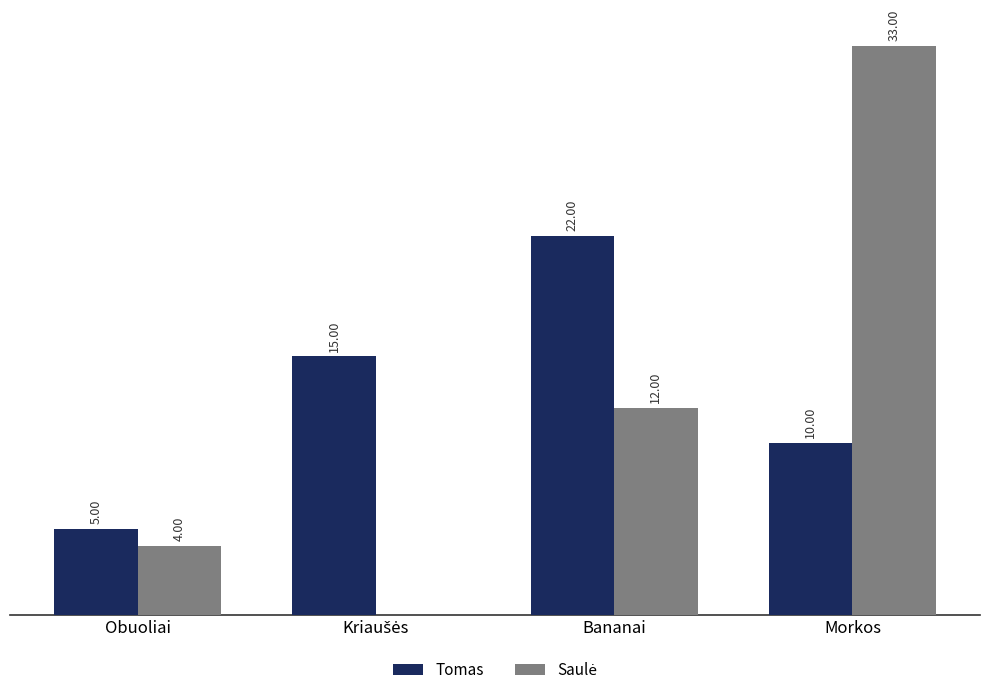

Which series has the largest total across all categories?

Tomas